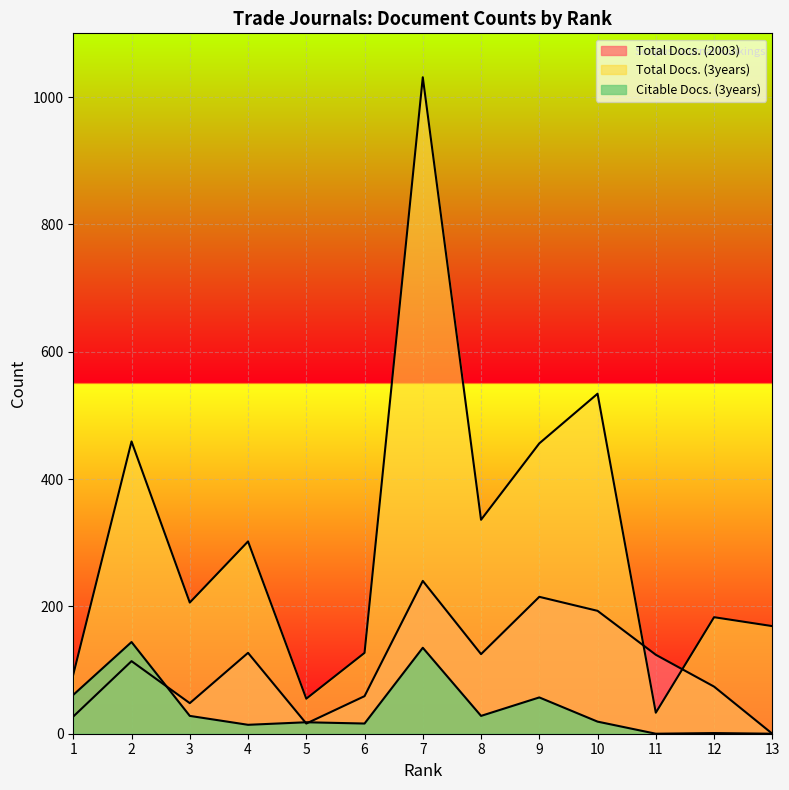

Reading left to right, extract all data points from this chart.

Total Docs. (2003): 1=27	2=114	3=48	4=127	5=16	6=59	7=240	8=125	9=215	10=193	11=124	12=74	13=0
Total Docs. (3years): 1=93	2=459	3=206	4=302	5=55	6=127	7=1031	8=336	9=456	10=534	11=33	12=183	13=169
Citable Docs. (3years): 1=61	2=144	3=28	4=14	5=18	6=16	7=135	8=28	9=57	10=19	11=0	12=1	13=0